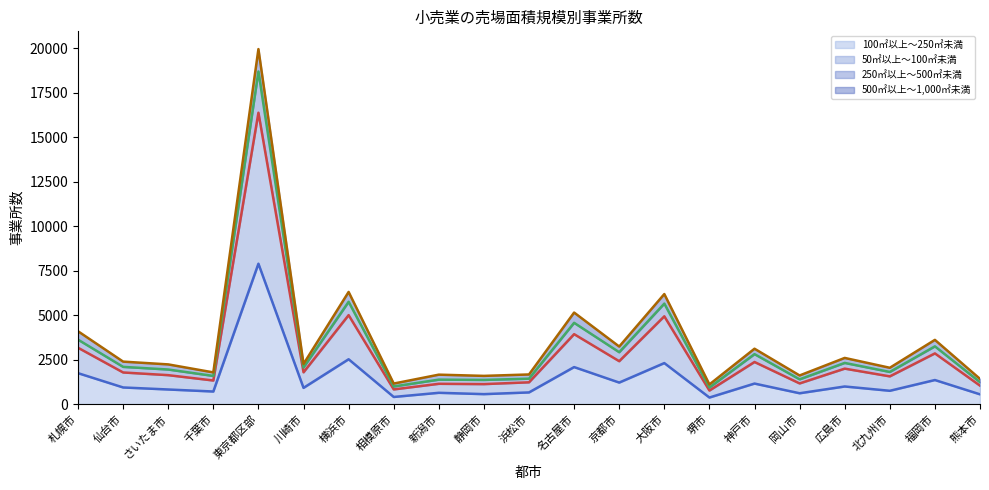

Is it true that 50㎡以上～100㎡未満 equals 2413 at 京都市?

True